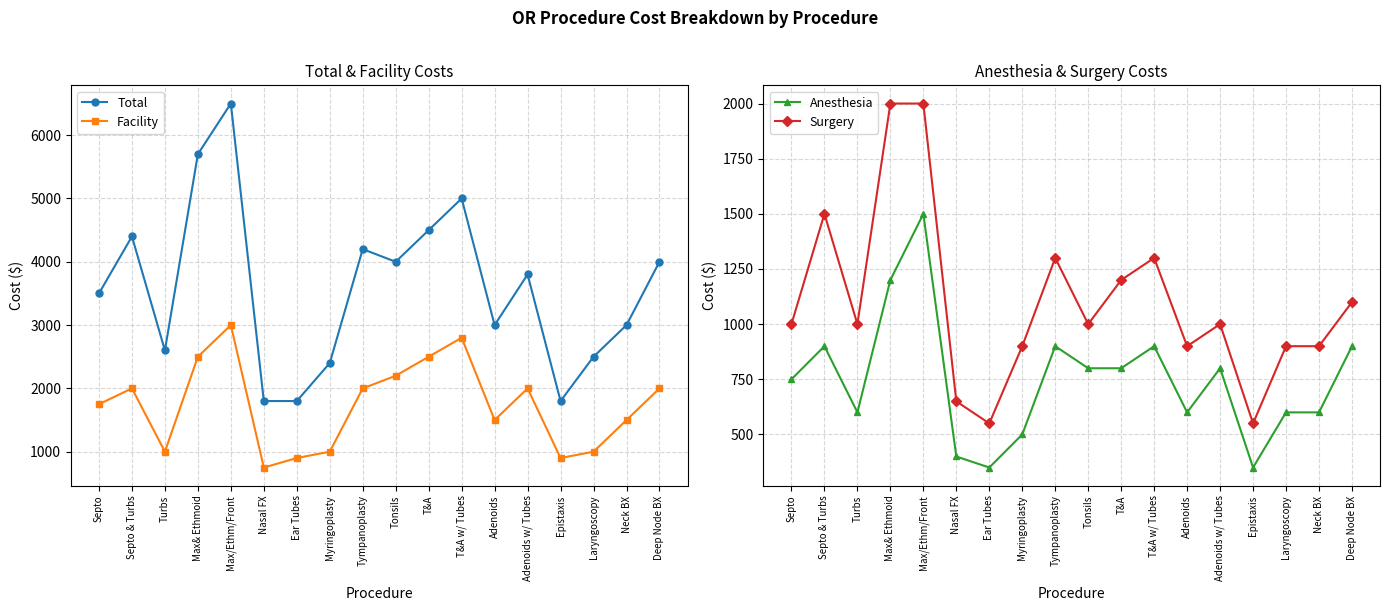

Which series has the largest range (max minus min)?

Total